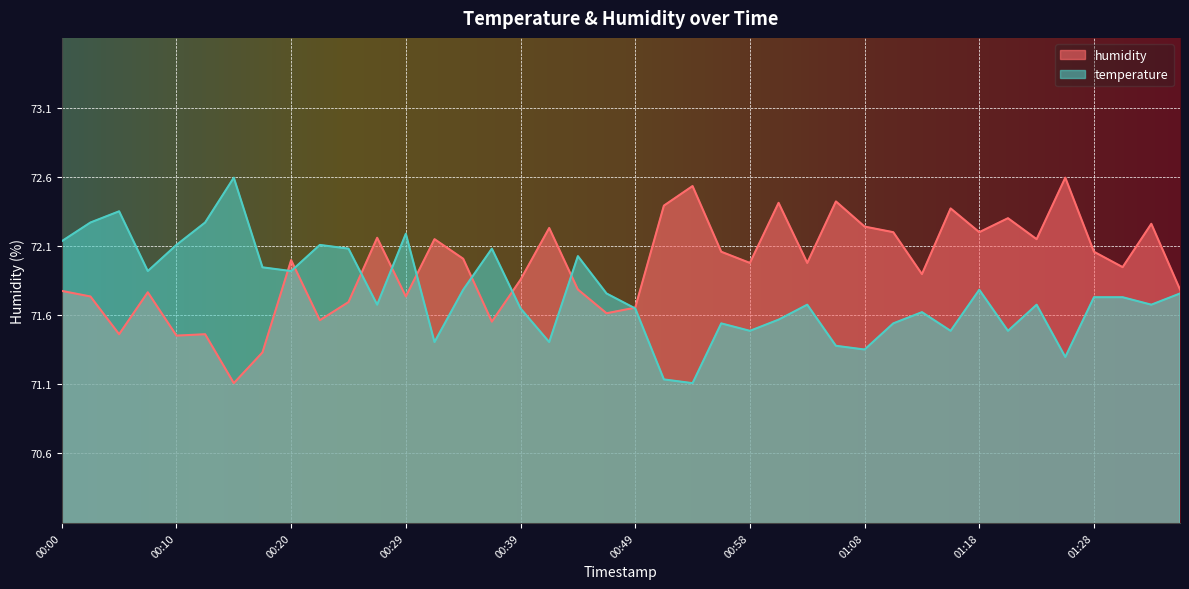

Rank the categories by humidity value from lowest to highest.

00:15, 00:17, 00:10, 00:05, 00:12, 00:37, 00:22, 00:46, 00:49, 00:24, 00:03, 00:29, 00:07, 00:00, 00:44, 01:35, 00:39, 01:13, 01:30, 00:58, 01:03, 00:20, 00:34, 00:56, 01:28, 00:32, 01:23, 00:27, 01:11, 01:18, 00:41, 01:08, 01:32, 01:20, 01:15, 00:51, 01:01, 01:06, 00:54, 01:25